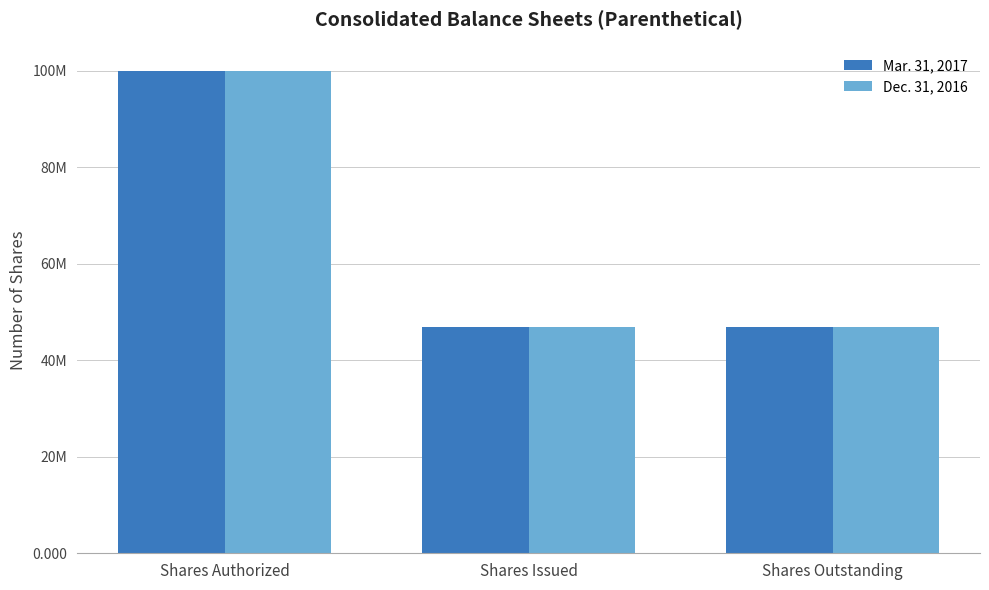

Which category has the highest value in the Dec. 31, 2016 series?

Shares Authorized